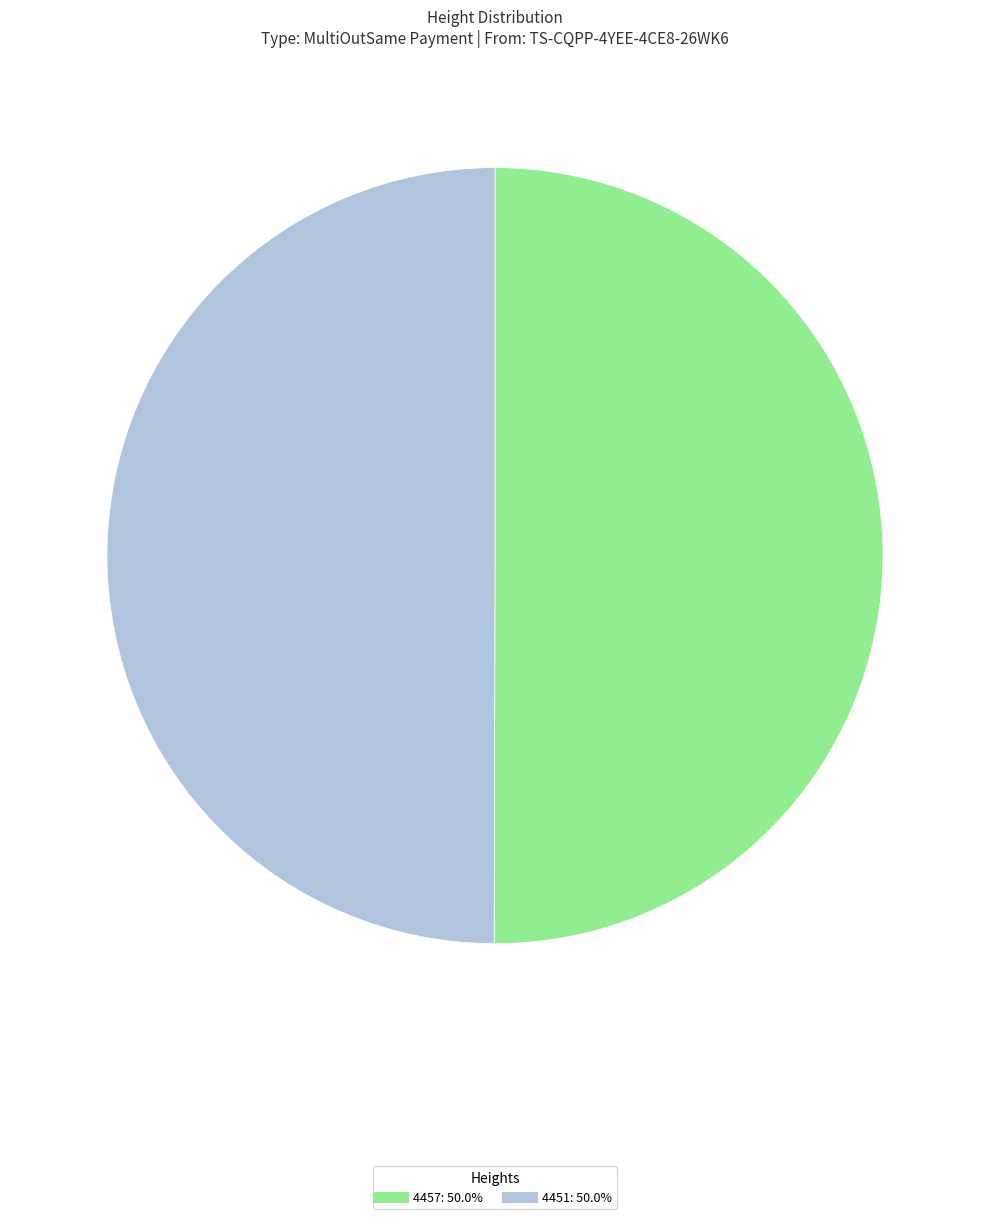

Do 4457 and 4451 together represent more than half of the pie?

Yes